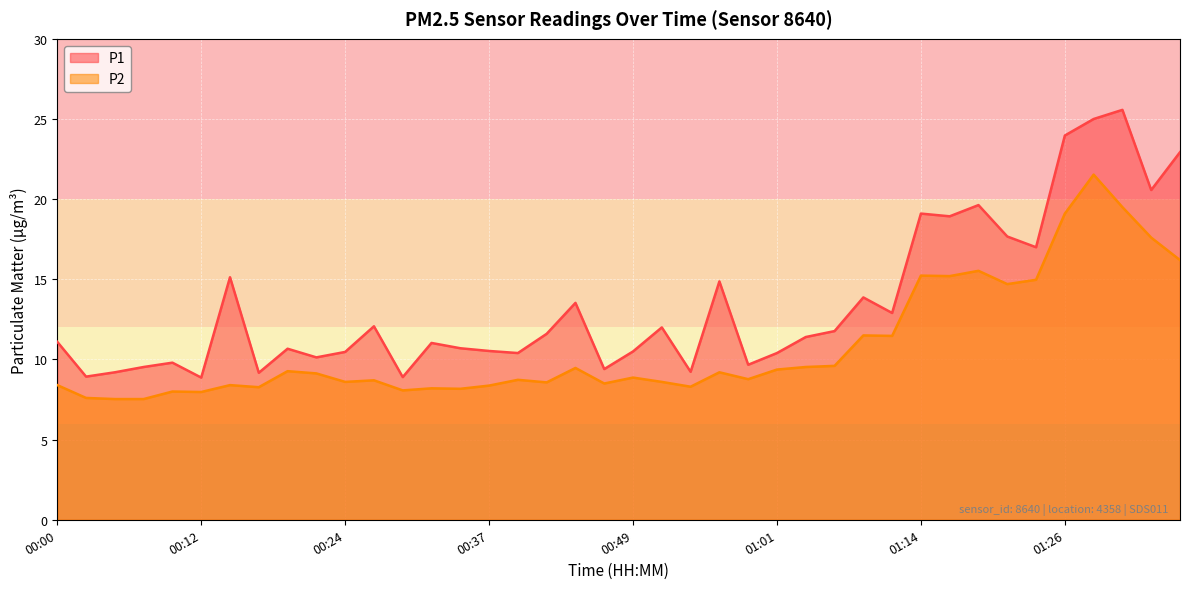

The P2 series shows 8.5 at 00:46. True or false?

True